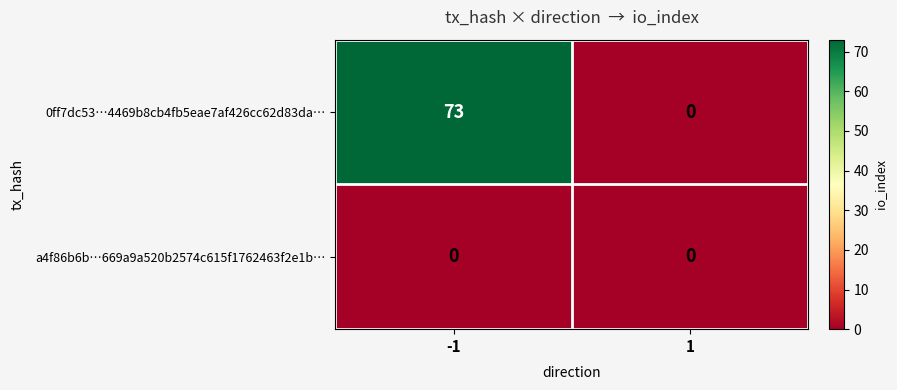

List the series in order of their peak value, lowest first.

a4f86b6b…669a9a520b2574c615f1762463f2e1b…, 0ff7dc53…4469b8cb4fb5eae7af426cc62d83da…